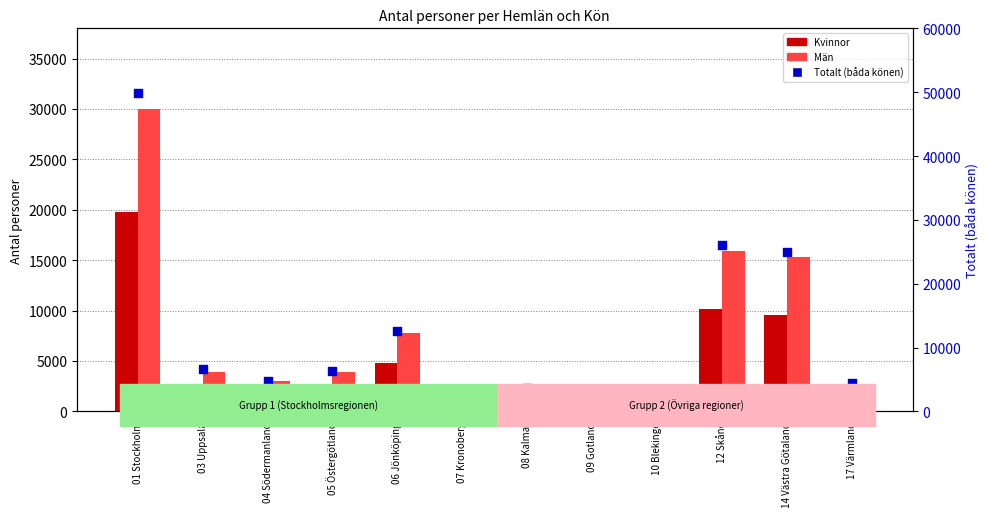

Which series reaches the maximum Y coordinate?

Totalt (båda könen)